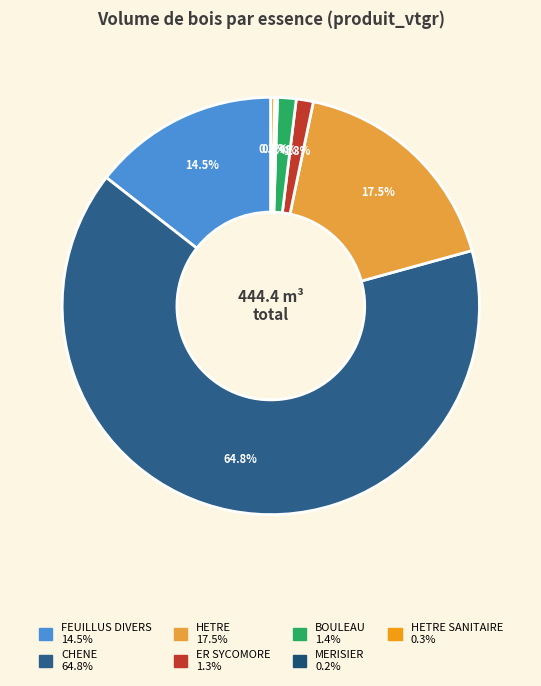

To the nearest percent, what is the average slice percentage?

14%